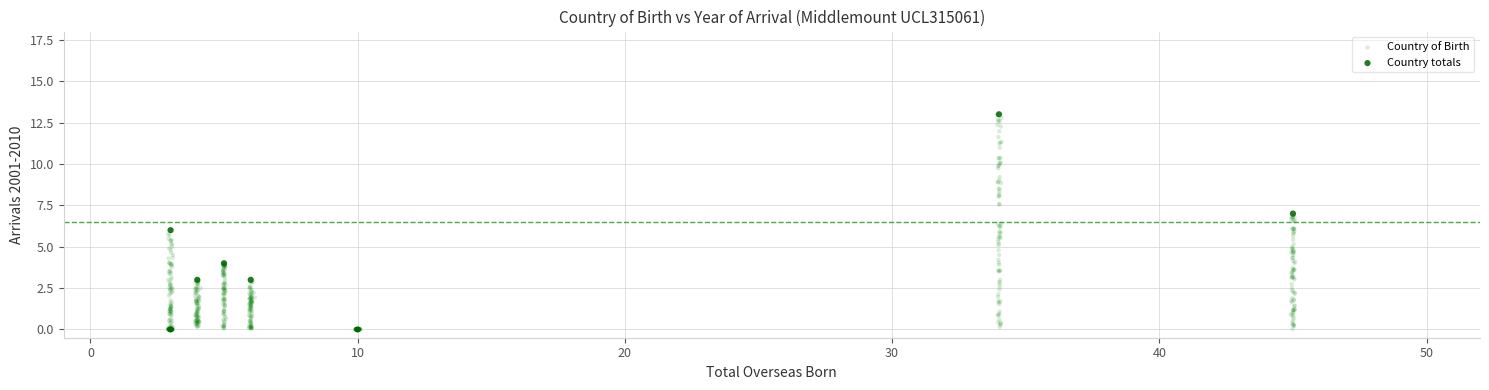

What are all the series names shown in the legend?

Country of Birth, Country totals